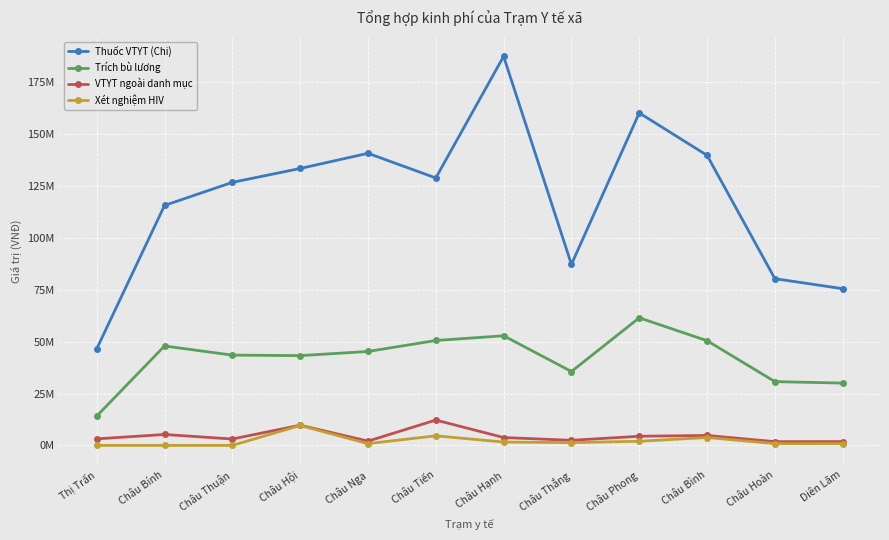

Between Châu Bính and Diên Lãm, which series saw the biggest shift?

Thuốc VTYT (Chi)